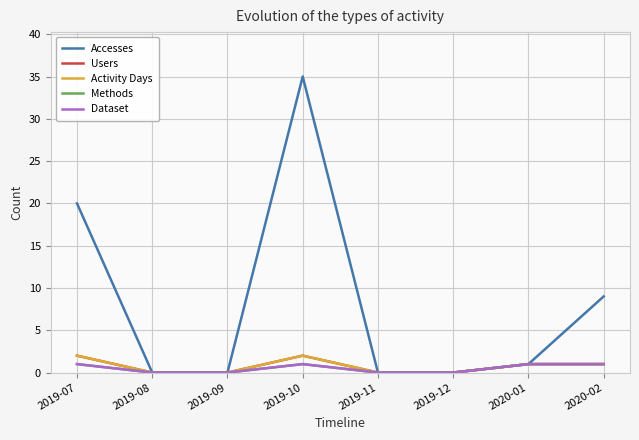

List the labels in order of Users value, largest first.

2019-07, 2019-10, 2020-01, 2020-02, 2019-08, 2019-09, 2019-11, 2019-12